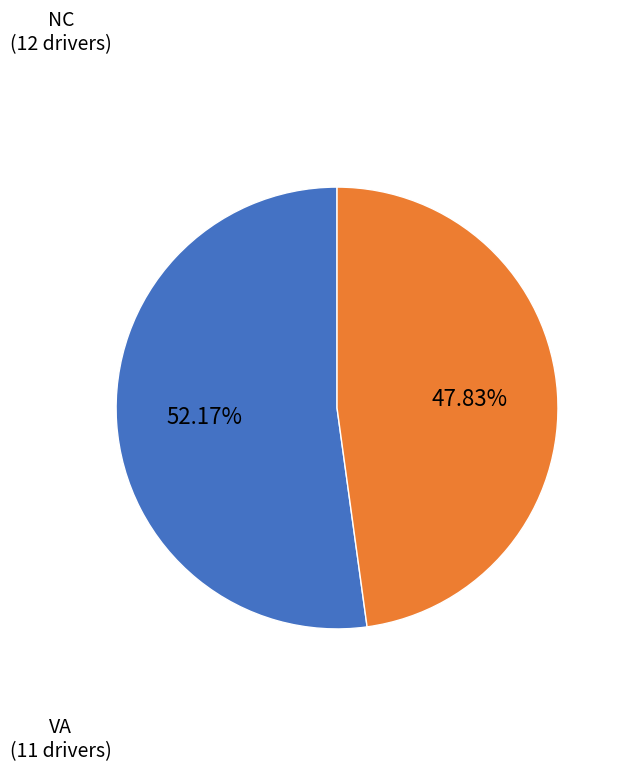

Is there any slice that represents more than half of the pie?

Yes